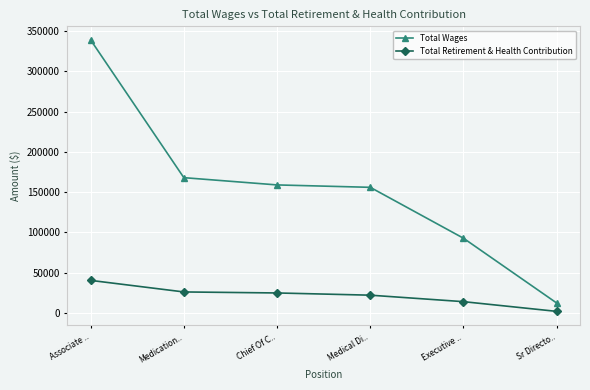

How many distinct data groups are displayed?

2